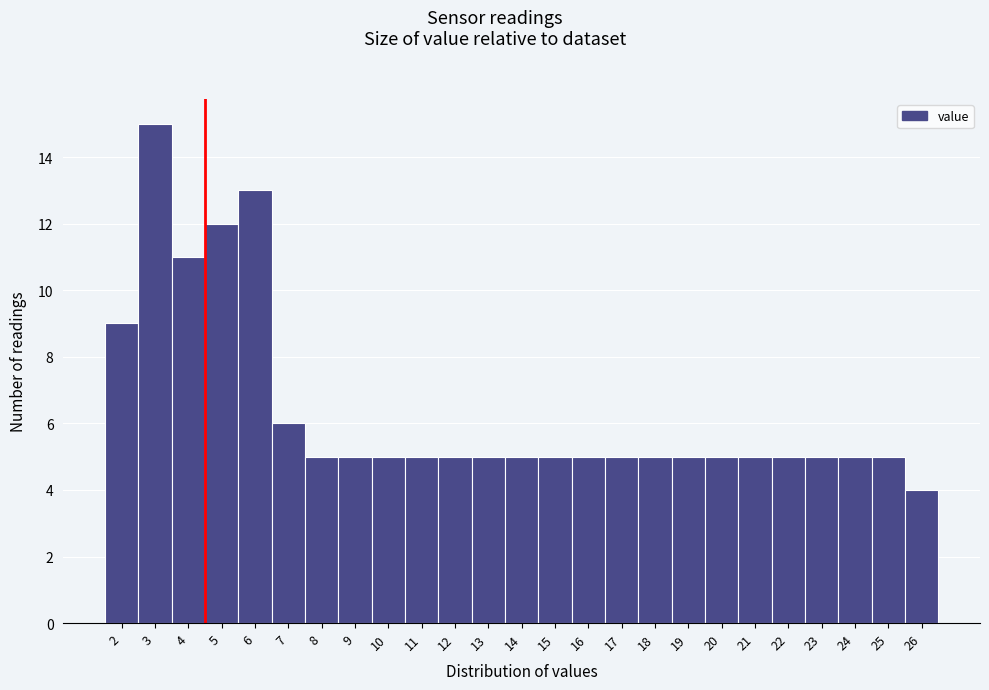

Reading right to left, list all the values displayed in this chart.

26=4	25=5	24=5	23=5	22=5	21=5	20=5	19=5	18=5	17=5	16=5	15=5	14=5	13=5	12=5	11=5	10=5	9=5	8=5	7=6	6=13	5=12	4=11	3=15	2=9